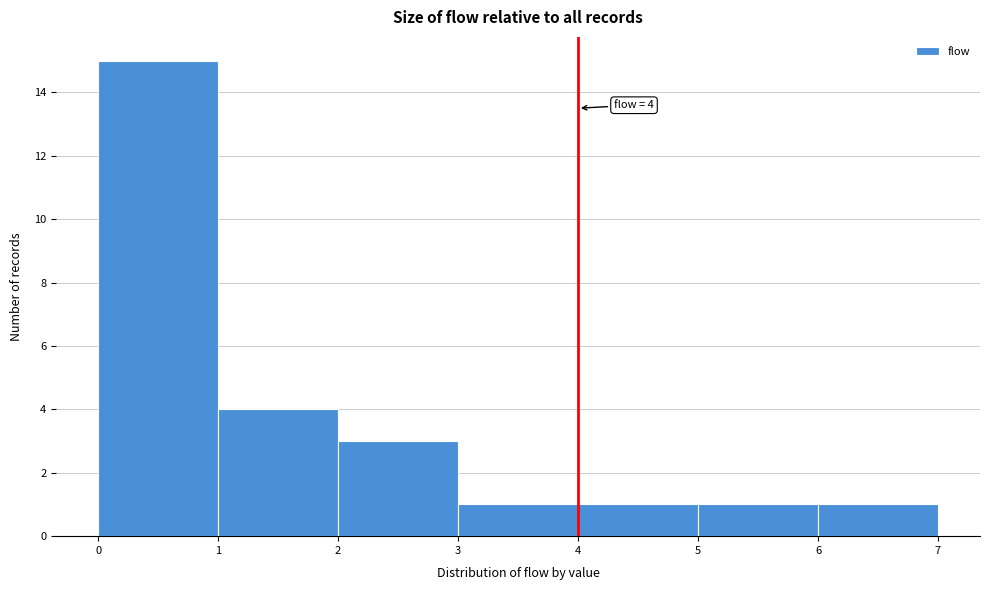

Over which range of the x-axis is the bar tallest?

0 to 1